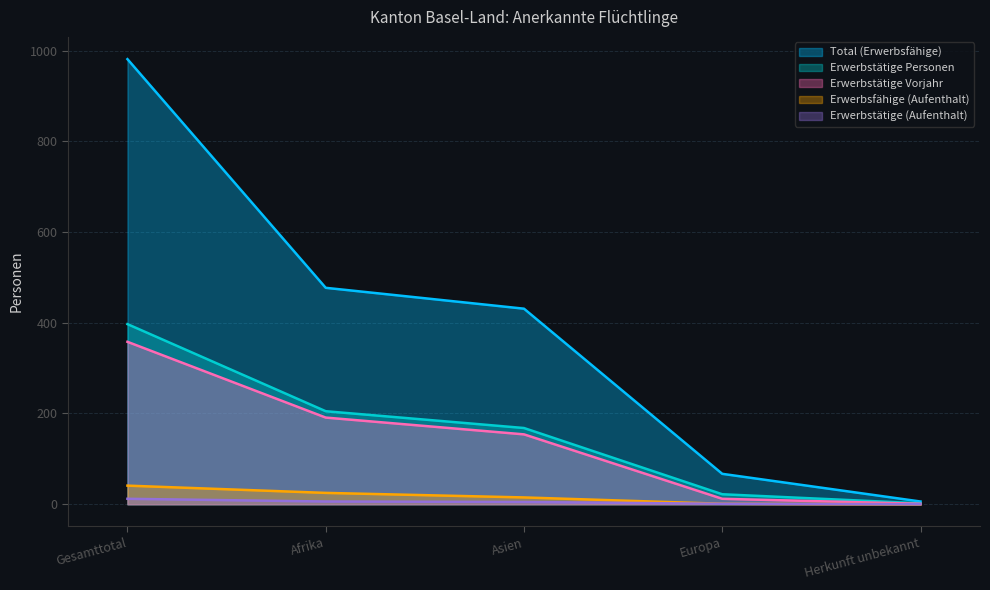

What are all the series names shown in the legend?

Total (Erwerbsfähige), Erwerbstätige Personen, Erwerbstätige Vorjahr, Erwerbsfähige (Aufenthalt), Erwerbstätige (Aufenthalt)